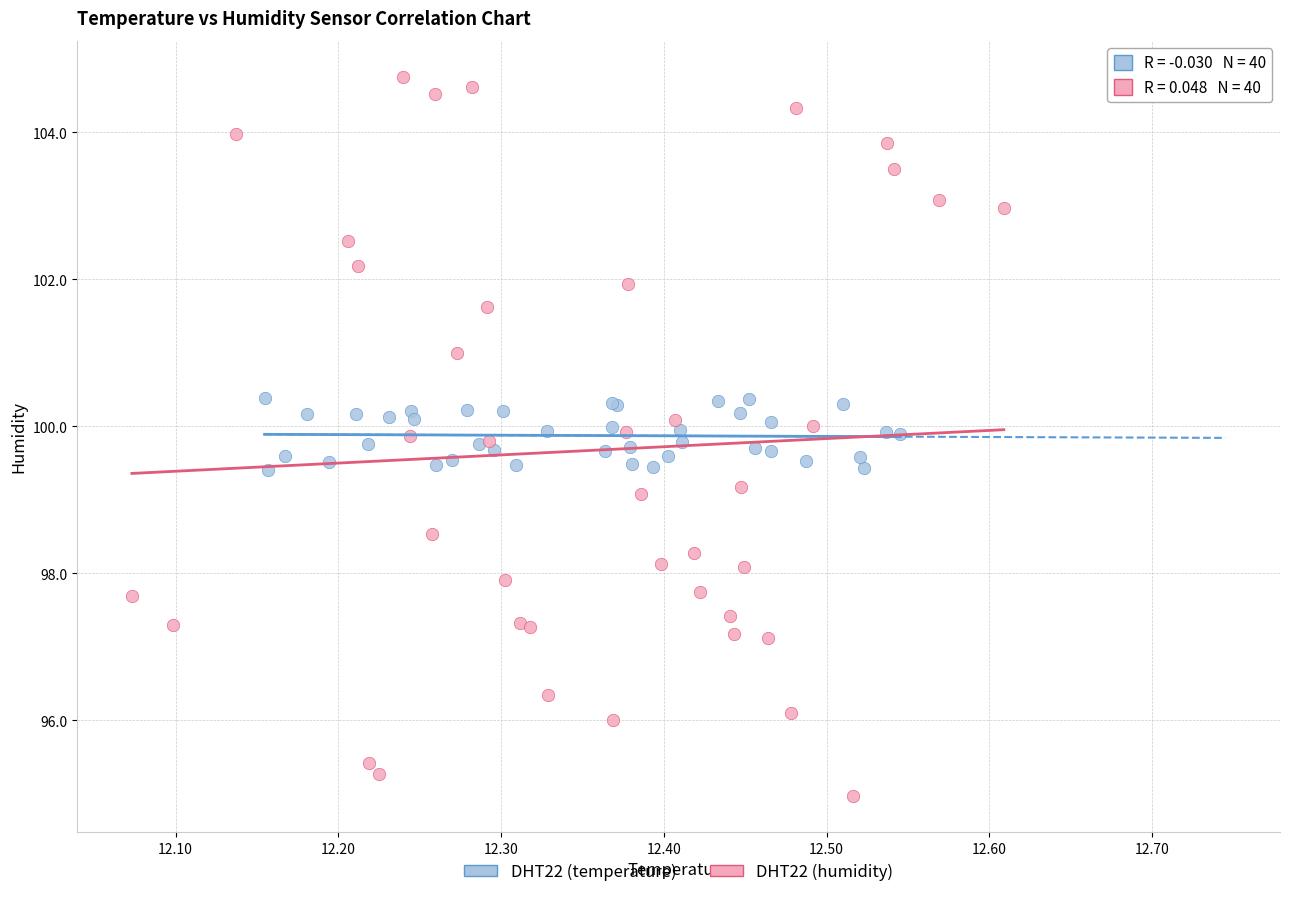

Which series contains the highest Y value?

DHT22 (humidity)